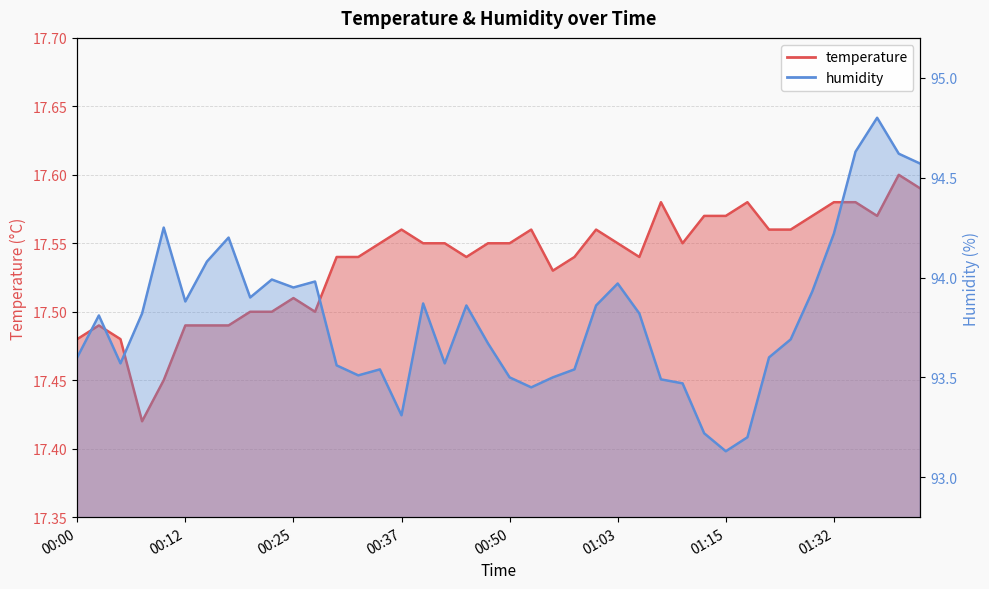

At which label is temperature closest to 17?

00:07